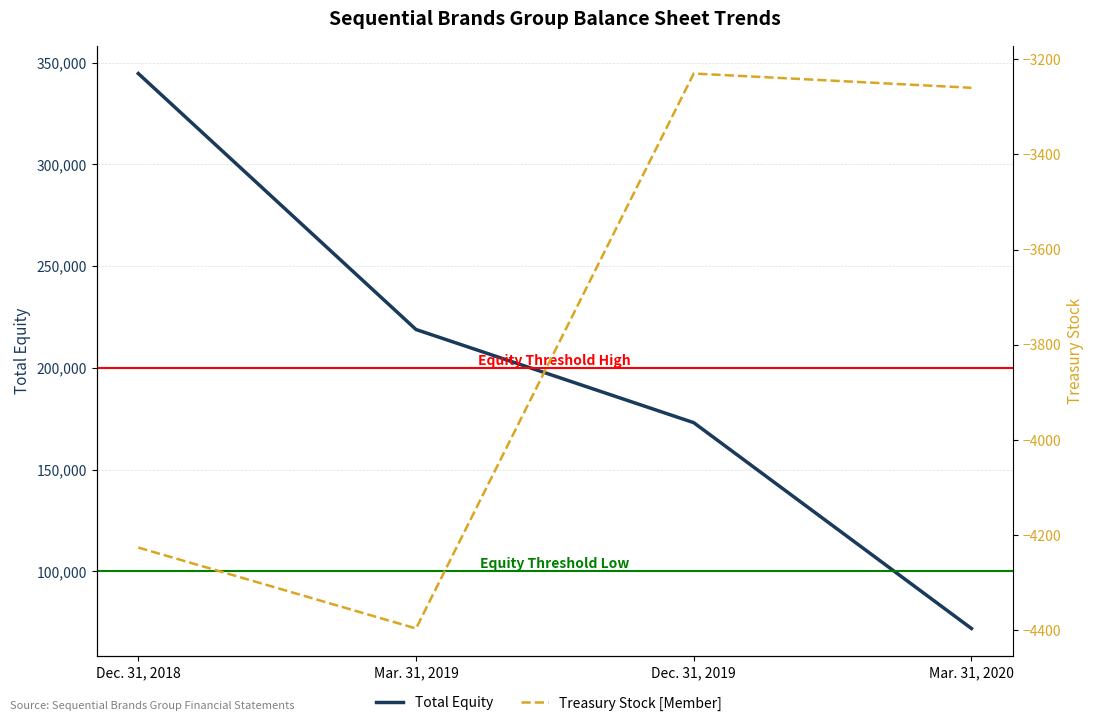

What is the maximum value for Total Equity?

344644